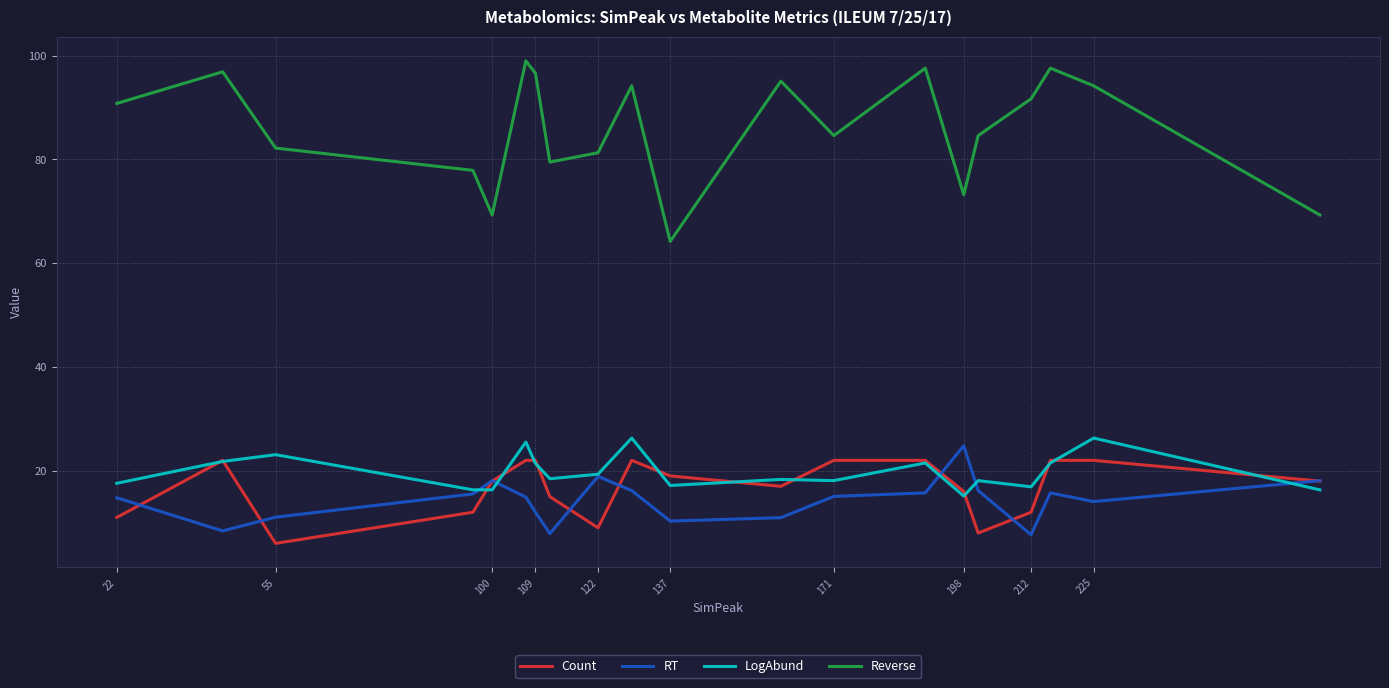

What is the smallest value displayed?

6.0